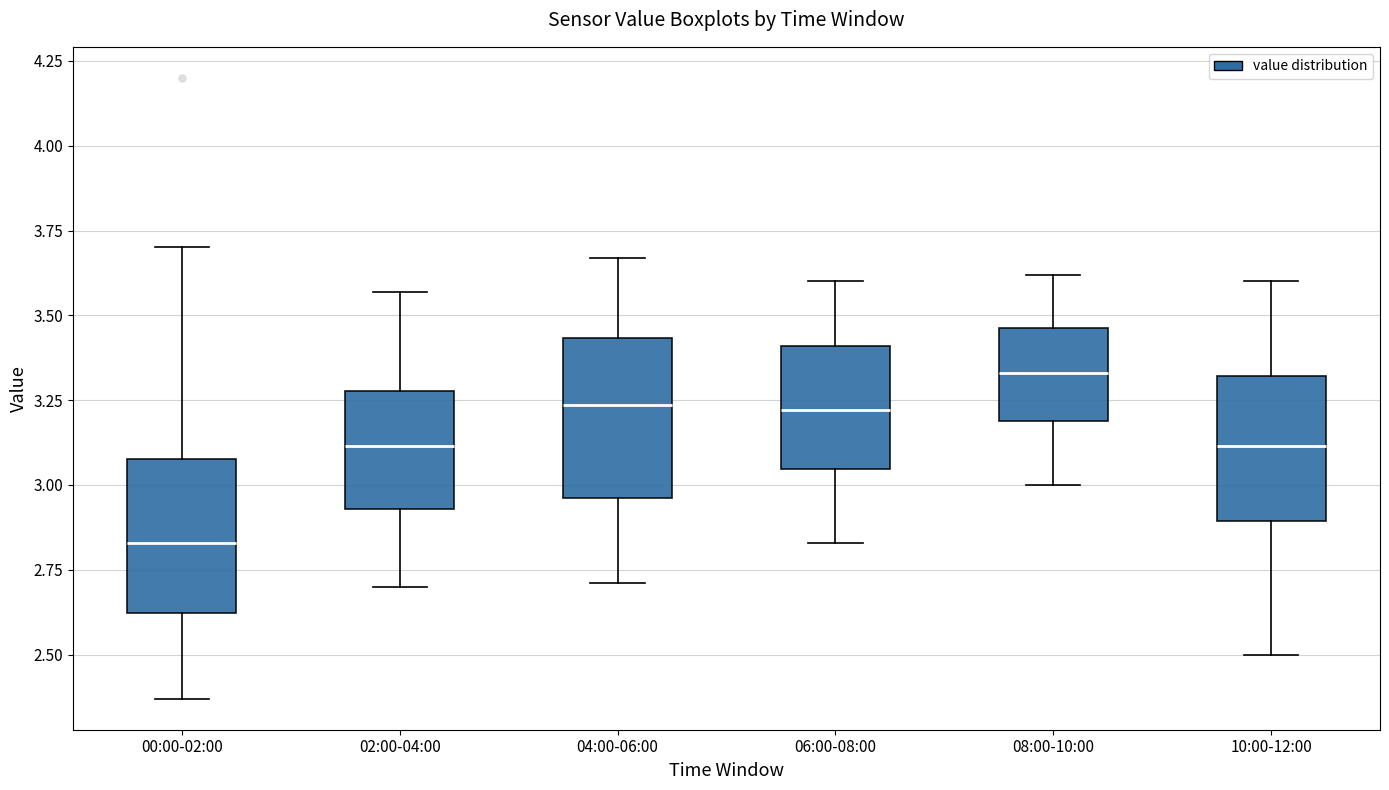

Reading left to right, transcribe this box plot: for each box, give where its median line is, the range the box spans, and where its two whiskers end, as read against the y-axis. The values are not printed on the chart, so give them approximately, as read against the axis.

00:00-02:00: median 2.85, box 2.60 to 3.10, whiskers 2.35 to 3.70
02:00-04:00: median 3.10, box 2.95 to 3.30, whiskers 2.70 to 3.55
04:00-06:00: median 3.25, box 2.95 to 3.45, whiskers 2.70 to 3.65
06:00-08:00: median 3.20, box 3.05 to 3.40, whiskers 2.85 to 3.60
08:00-10:00: median 3.35, box 3.20 to 3.45, whiskers 3.00 to 3.60
10:00-12:00: median 3.10, box 2.90 to 3.30, whiskers 2.50 to 3.60